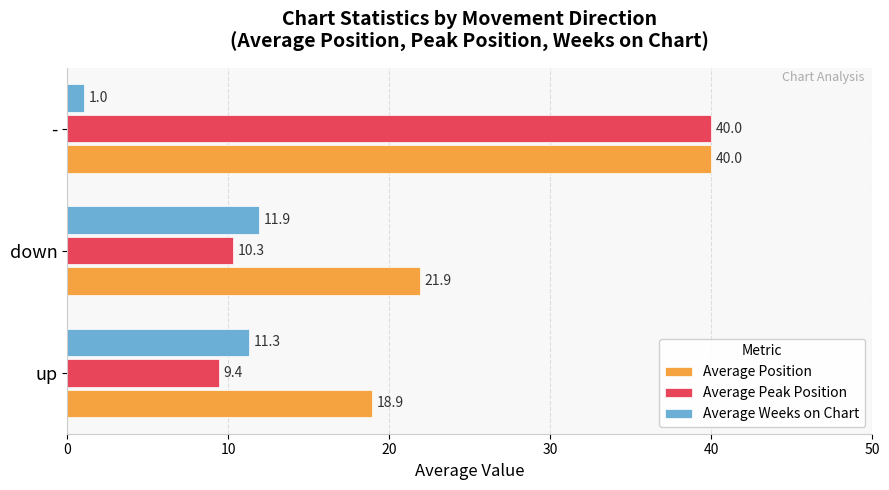

Where is Average Position nearest to the value 29?

down